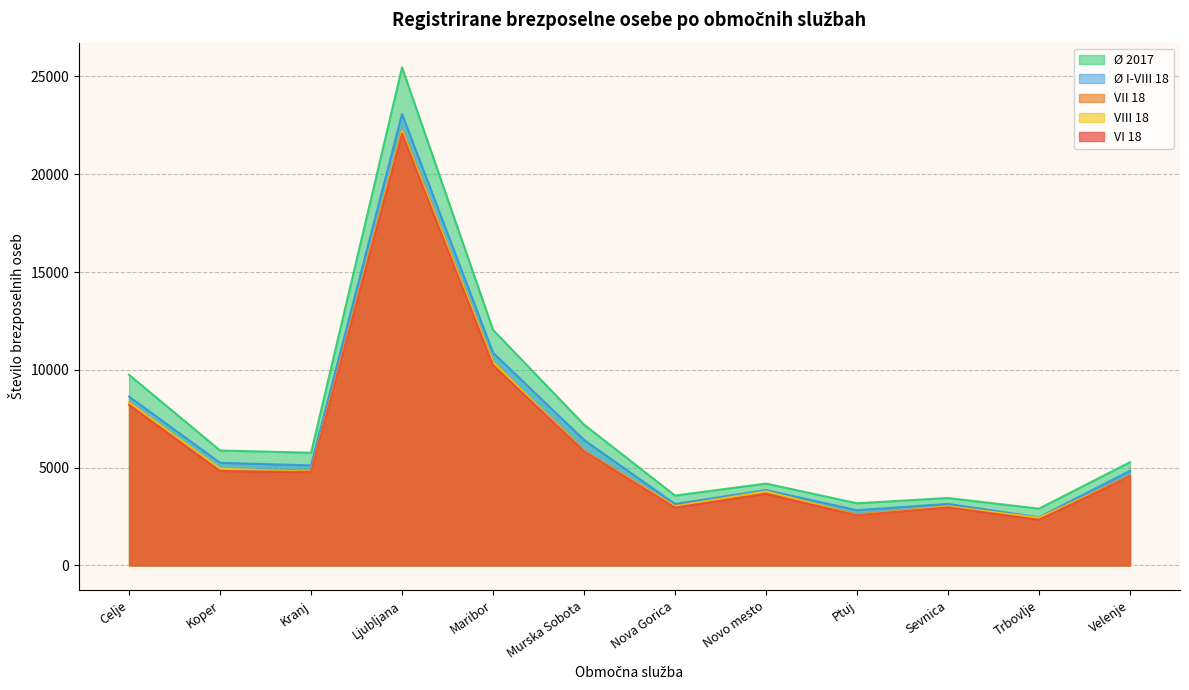

At which category is the sum across all series the highest?

Ljubljana